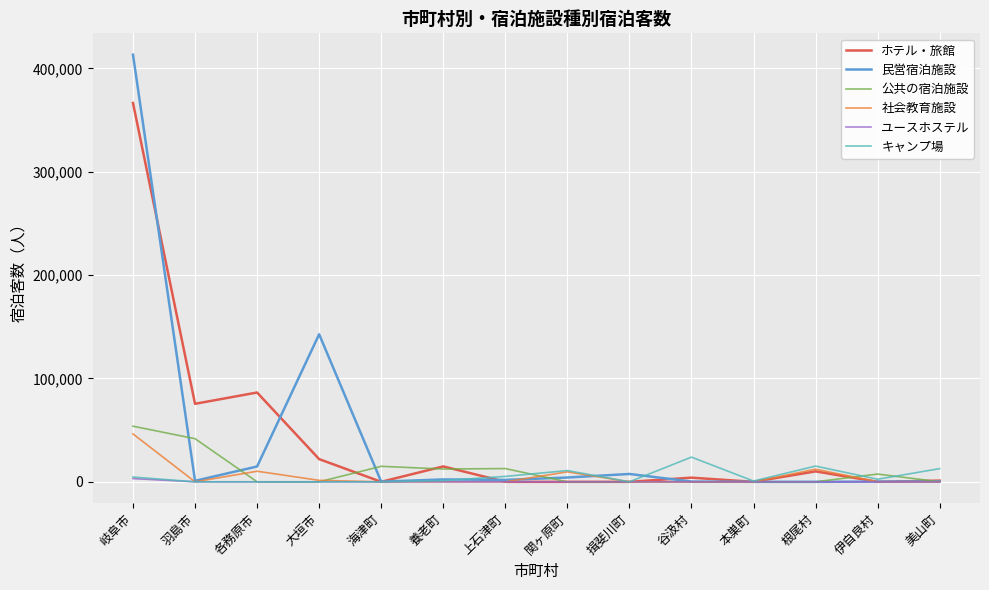

What is the difference between the maximum and minimum values in the 公共の宿泊施設 series?

53807